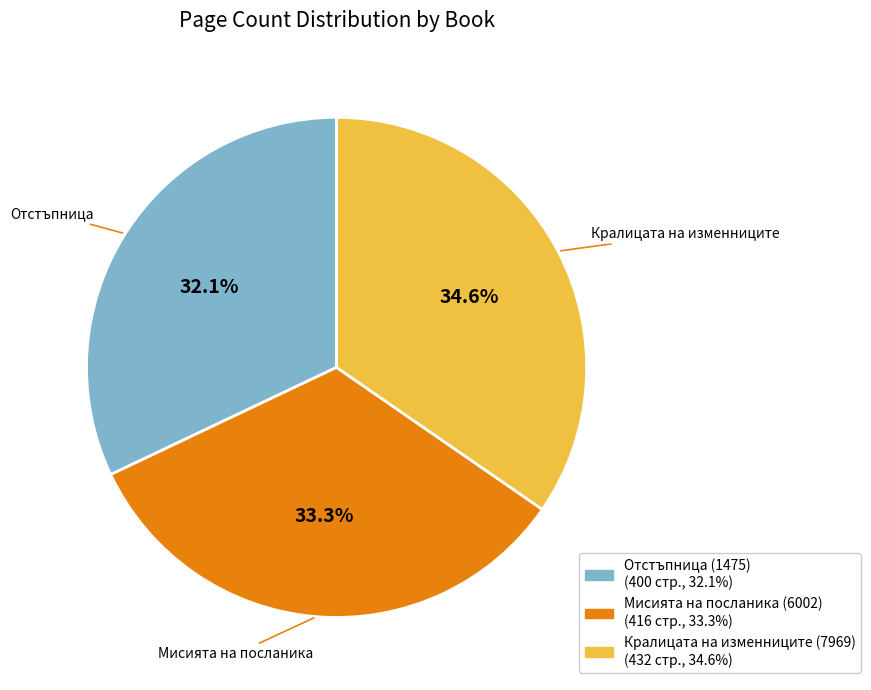

Approximately how many times larger is the value at Кралицата на изменниците (7969) compared to Мисията на посланика (6002)?

1.0